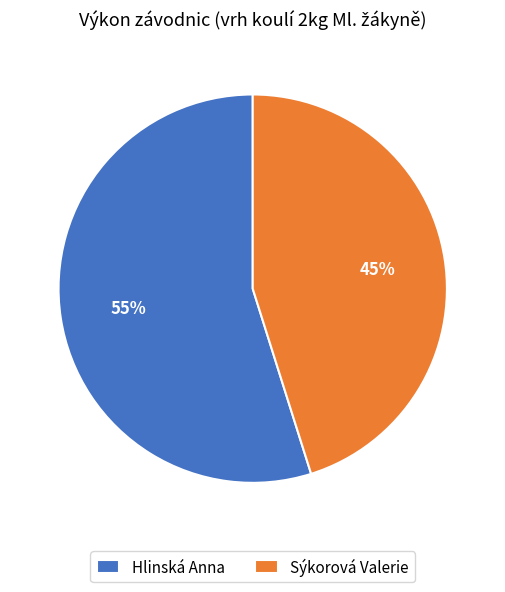

Between Sýkorová Valerie and Hlinská Anna, which is larger?

Hlinská Anna